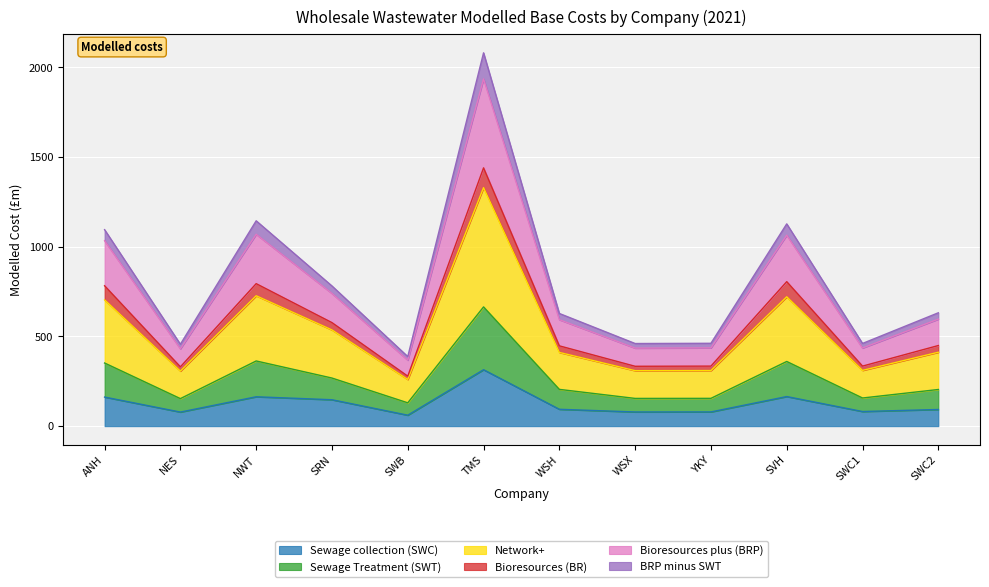

At which category is the sum across all series the highest?

TMS